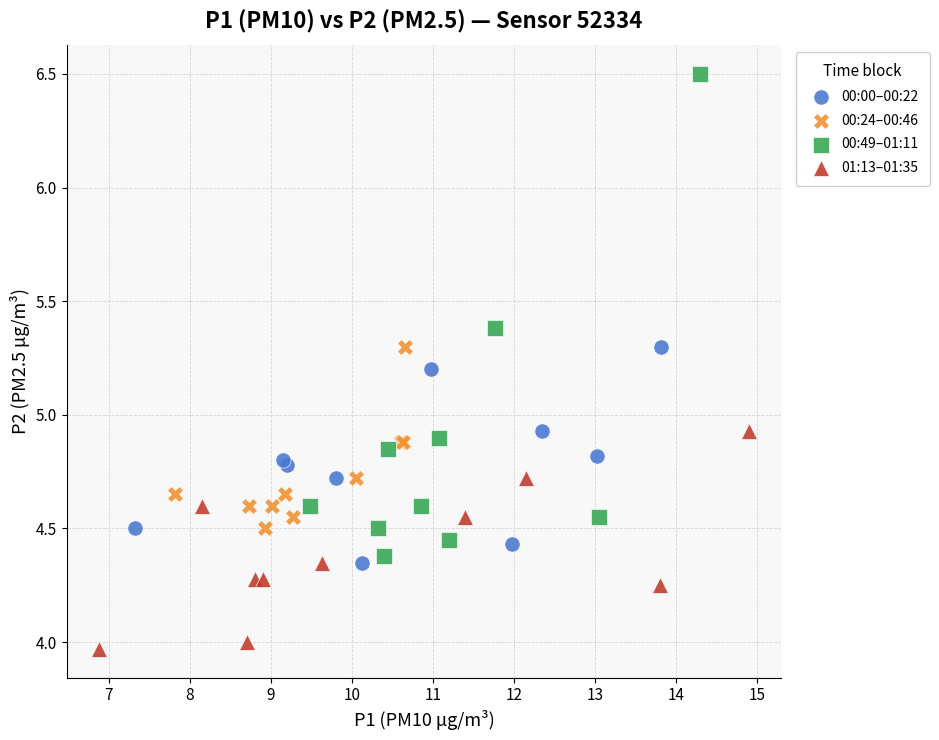

Which series contains the lowest Y value?

01:13–01:35